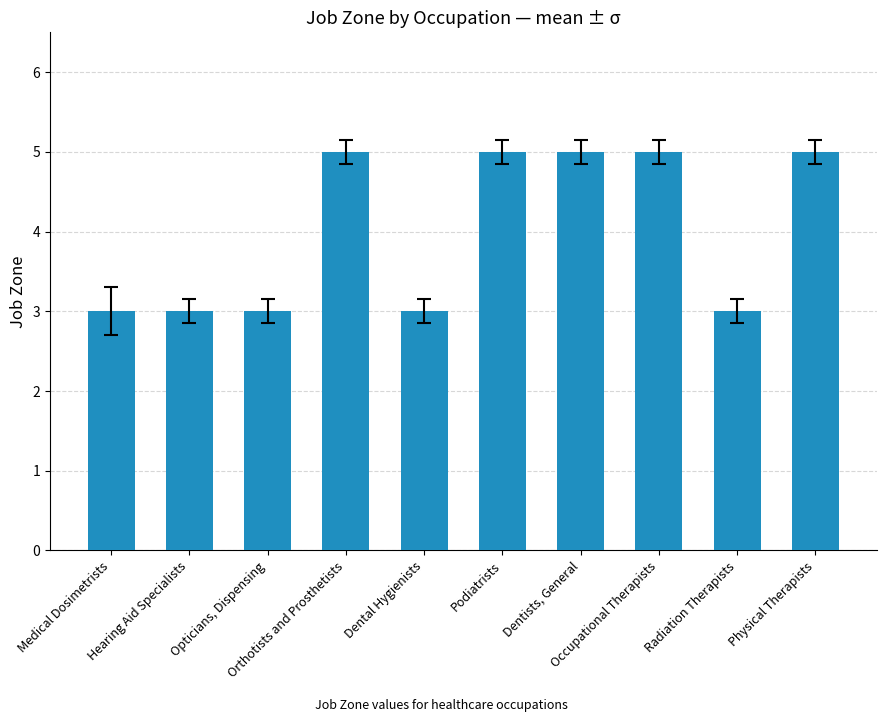

Are the bars horizontal?

No